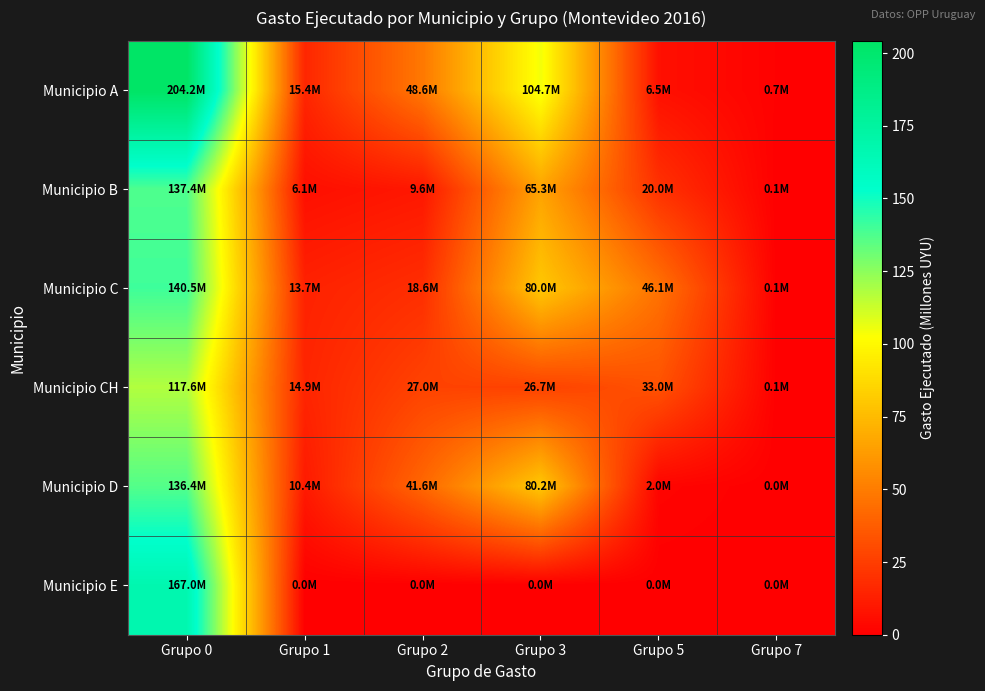

Which series has the largest range (max minus min)?

Municipio A